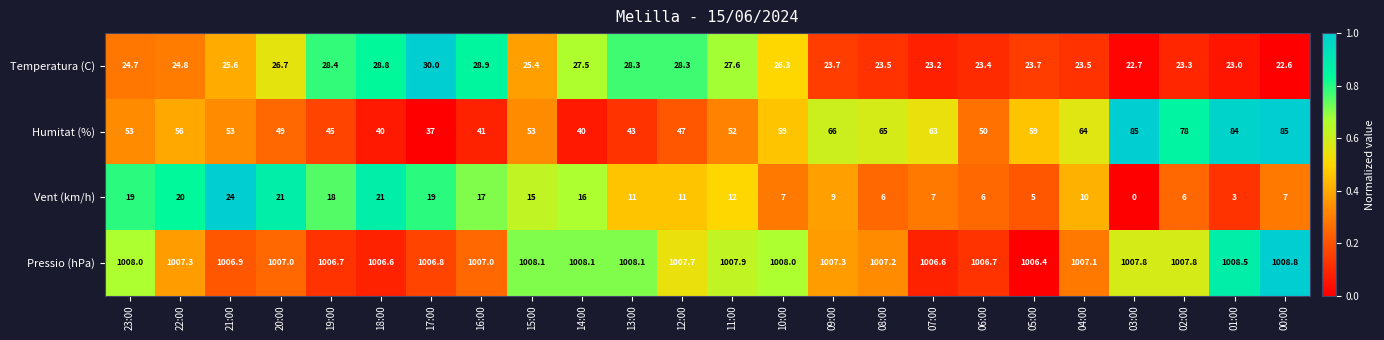

How many categories are shown in the chart?

24